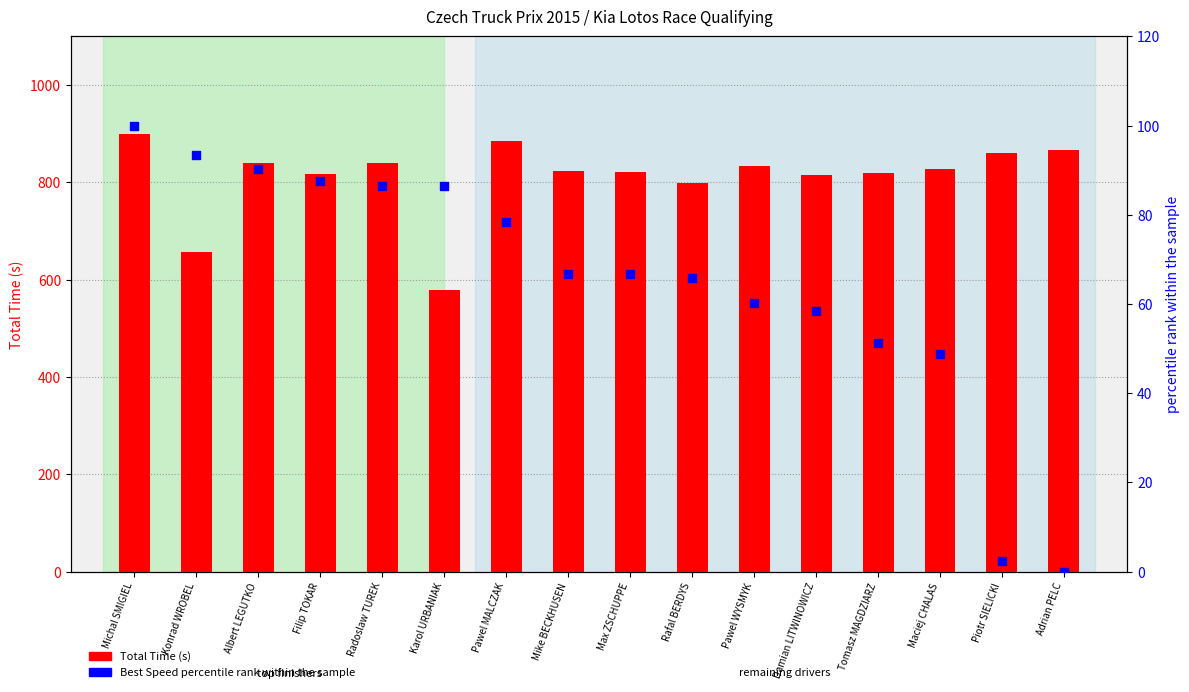

What is the total value across all series at Pawel WYSMYK?

893.9